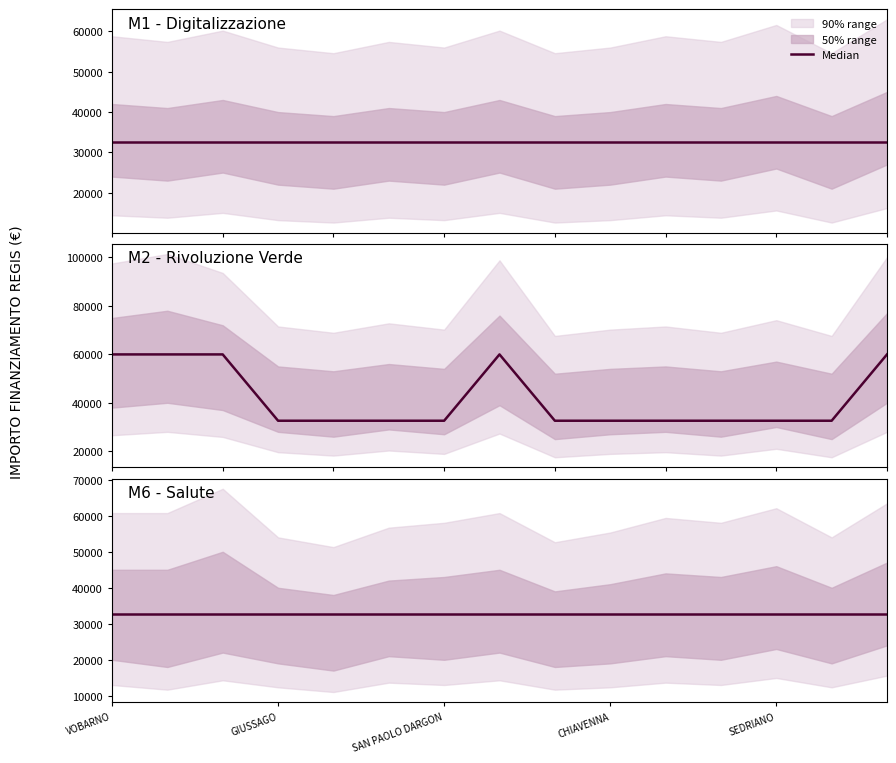

Does the chart have visible grid lines?

No